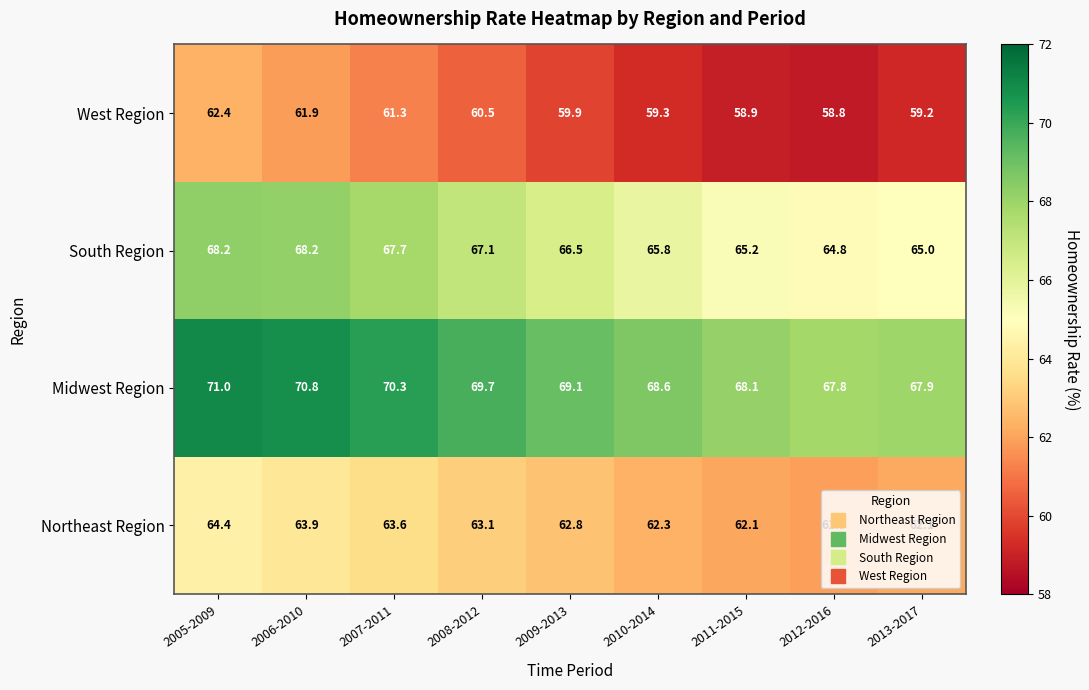

The Northeast Region series shows 62.1 at 2011-2015. True or false?

True